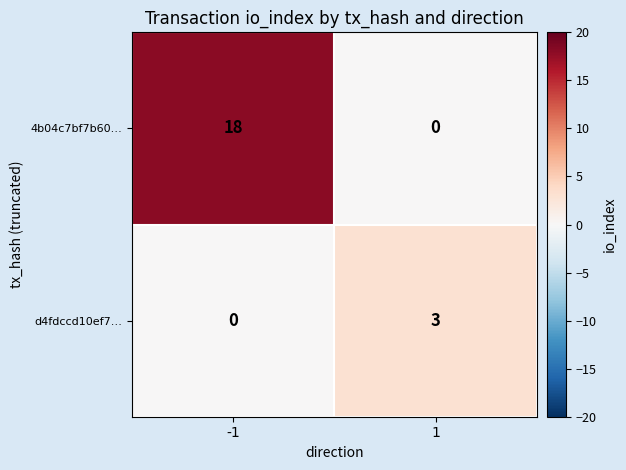

The value of 4b04c7bf7b60… at 1 is 0. True or false?

True